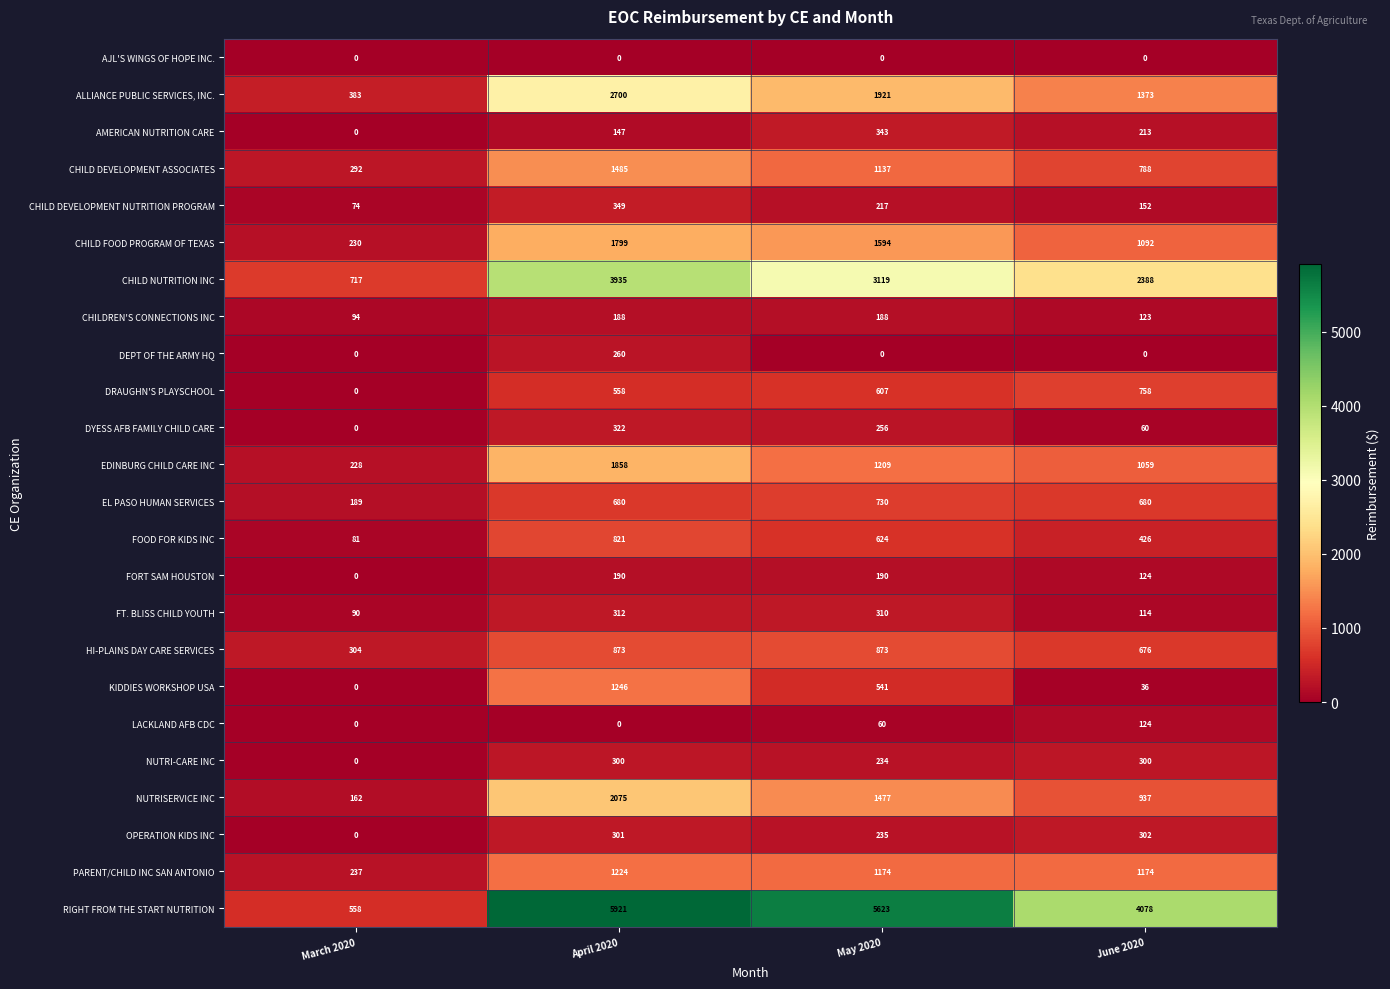

What is the sum of all PARENT/CHILD INC SAN ANTONIO values?

3809